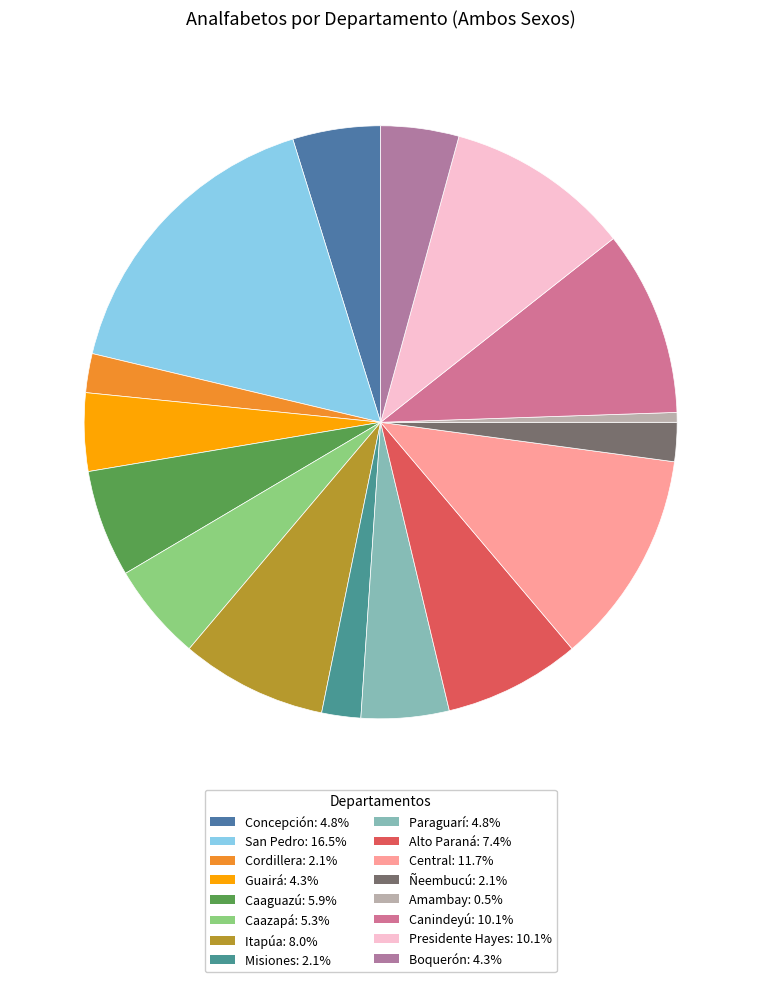

To the nearest percent, what is the average slice percentage?

6%